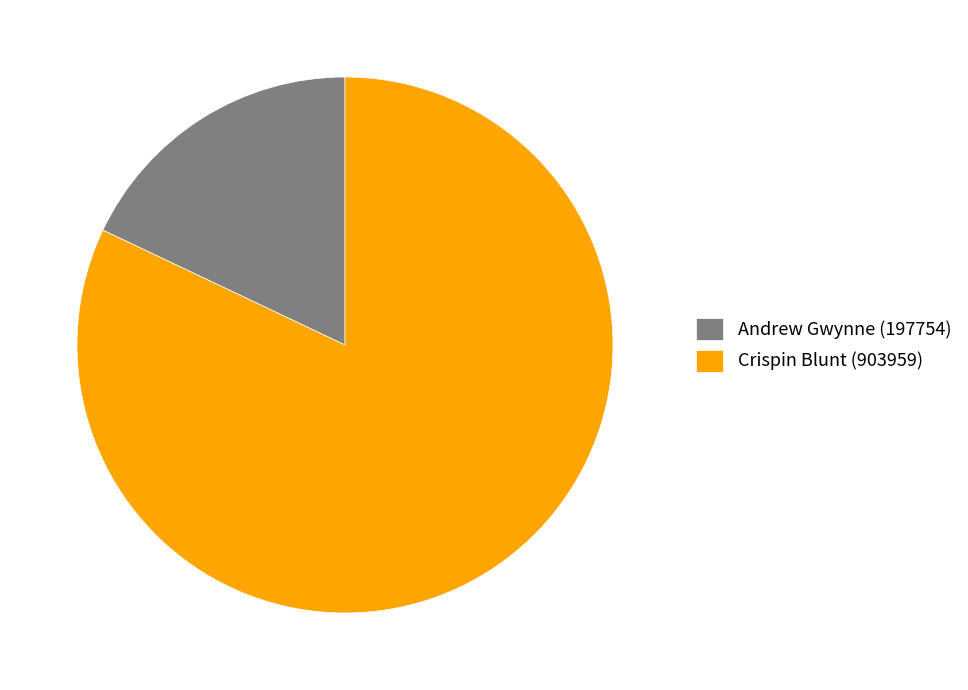

Does Andrew Gwynne (197754) account for over 50% of the chart?

No